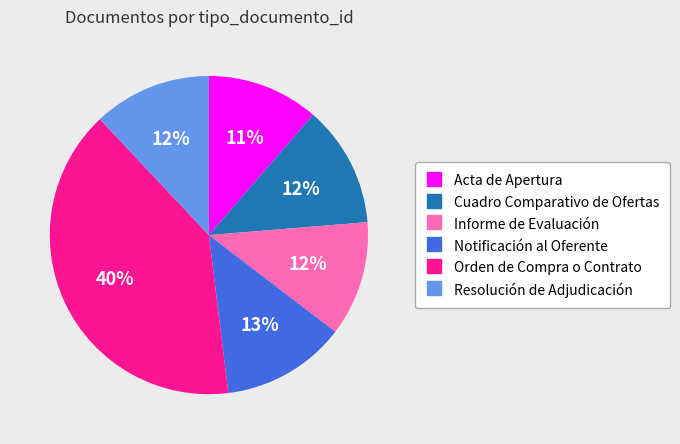

Approximately how many times larger is the value at Orden de Compra o Contrato compared to Resolución de Adjudicación?

3.3